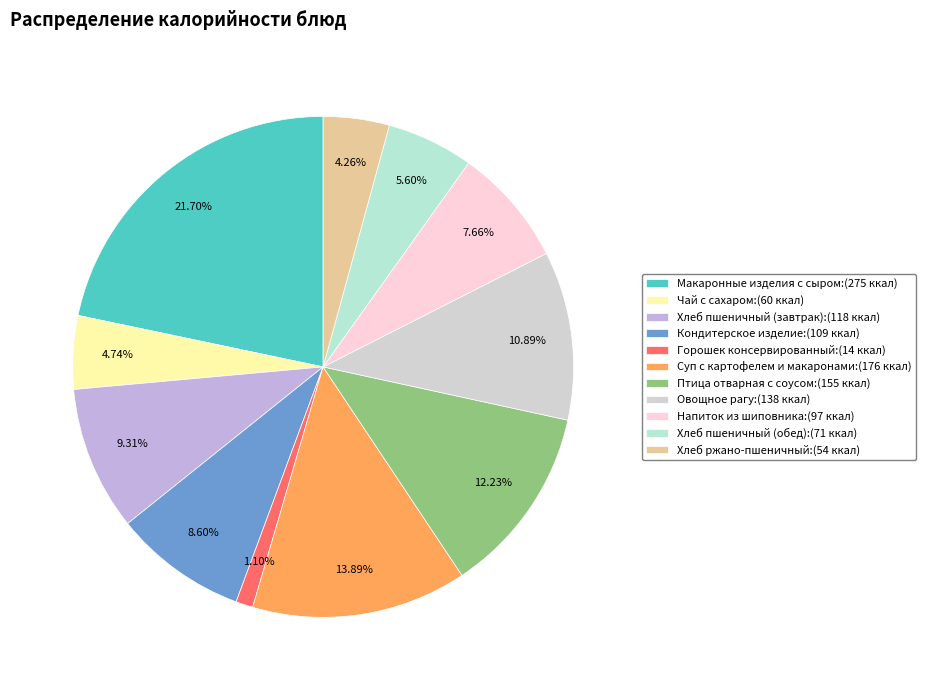

Count the number of slices in the pie.

11